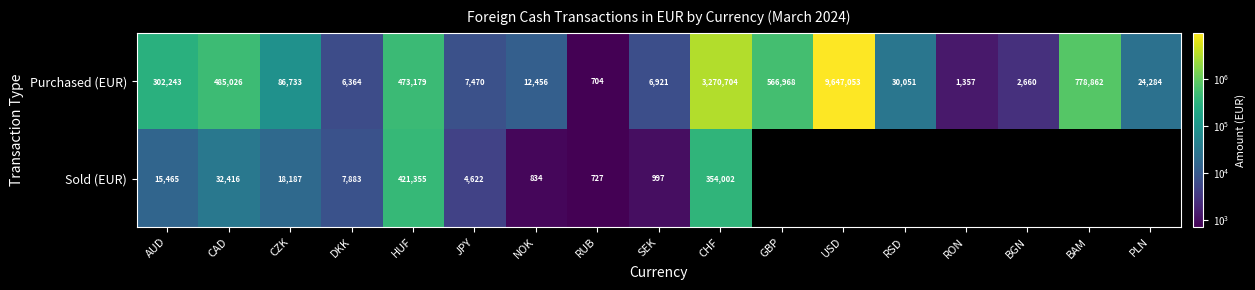

What is the difference between the Purchased (EUR) values at CZK and SEK?

79812